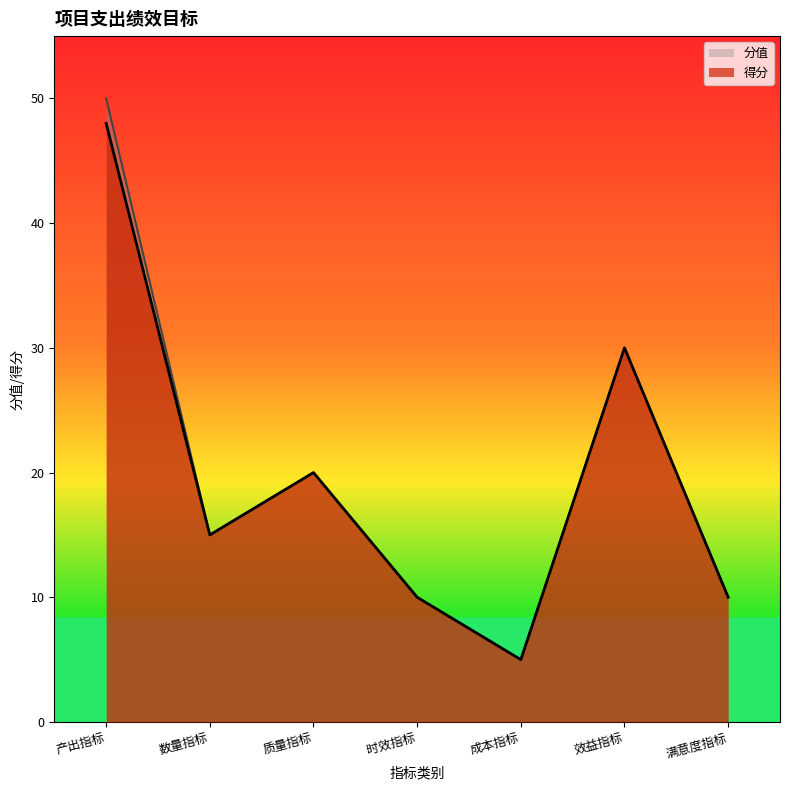

At which category does the chart reach its peak across all series?

产出指标